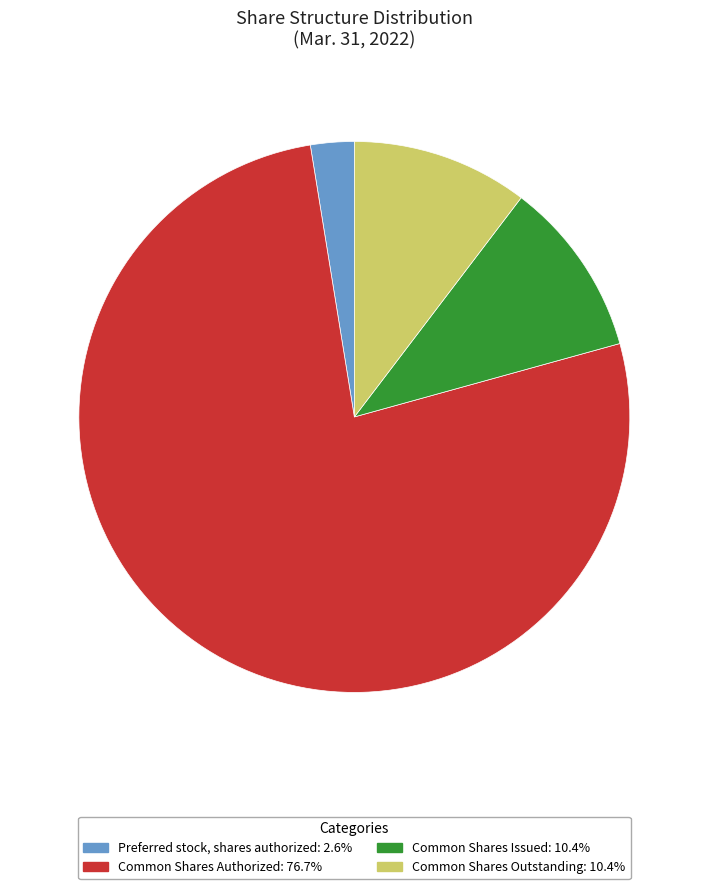

Is Common Shares Authorized the majority of the pie?

Yes